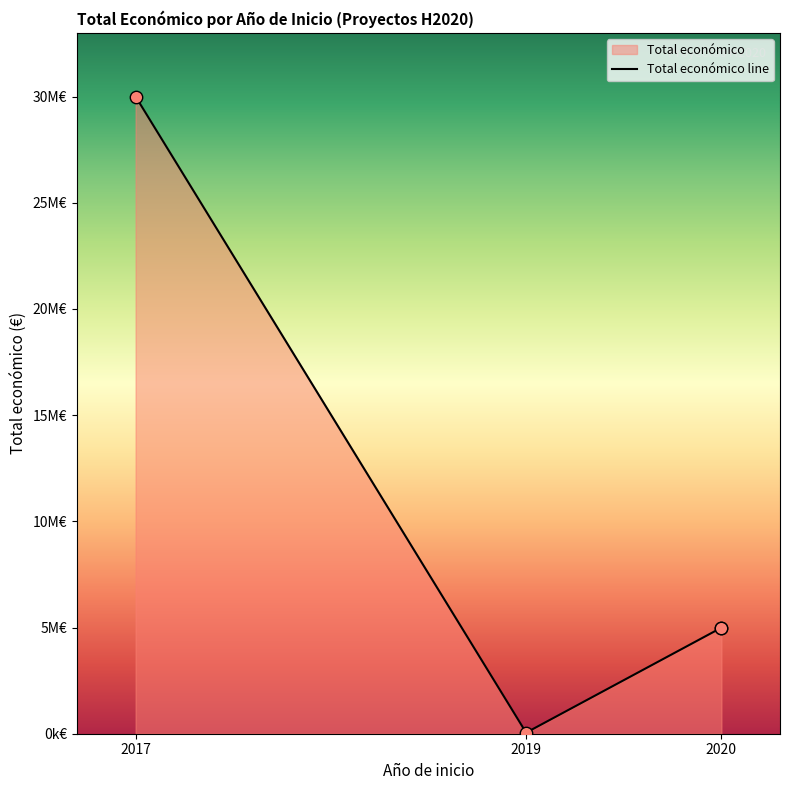

What is the change in value from 2017 to 2019?

-29949528